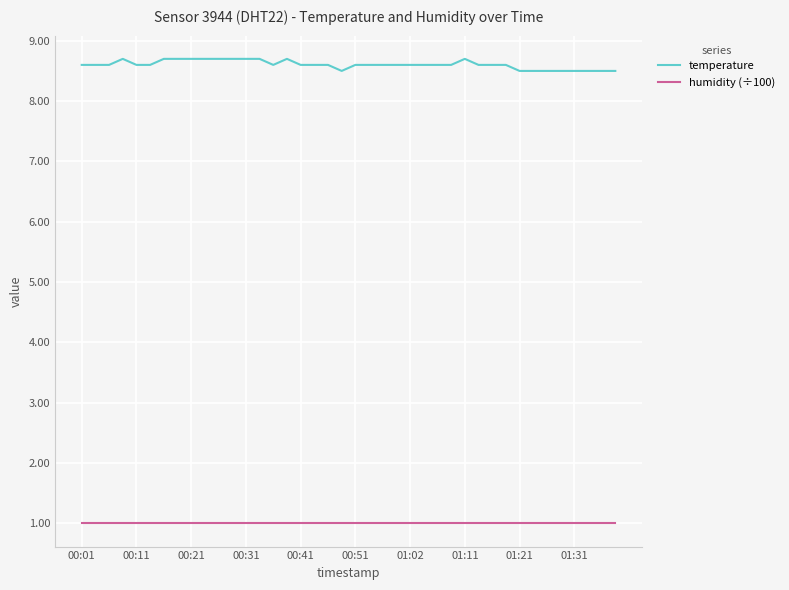

Which series has the largest total across all categories?

temperature